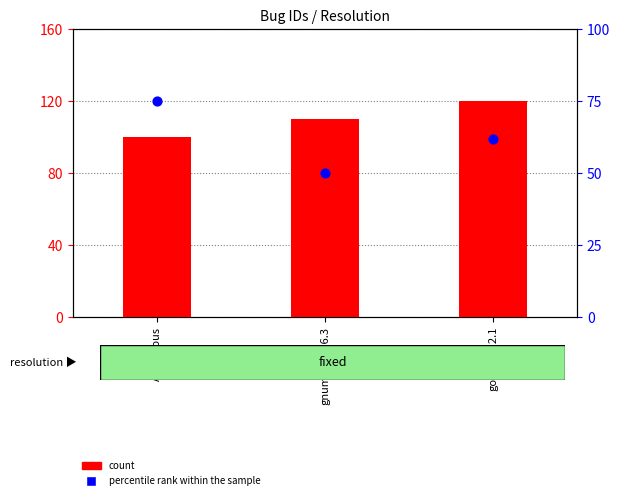

At which category is the sum across all series the highest?

goffice-0.2.1